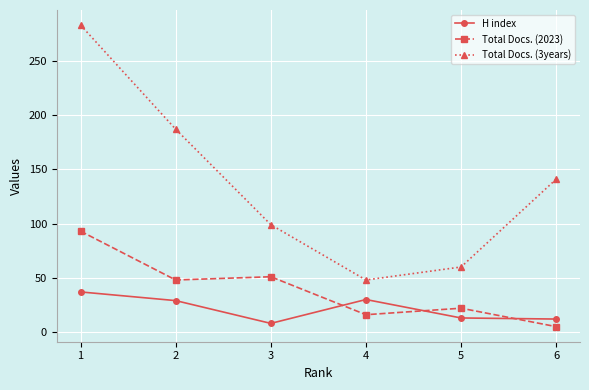

Rank the series by their average value, from highest to lowest.

Total Docs. (3years), Total Docs. (2023), H index